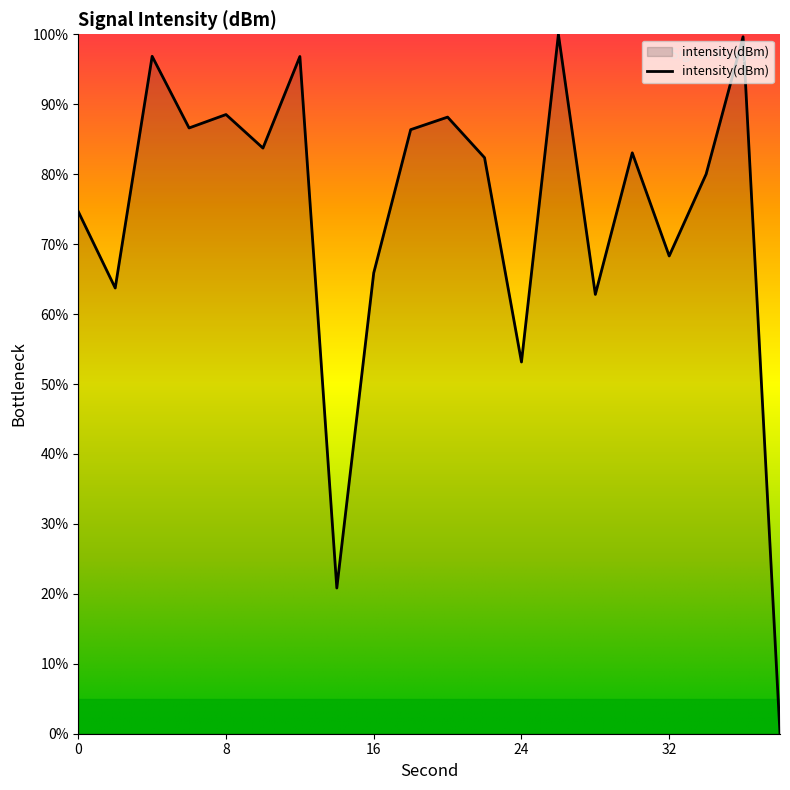

What is the difference between the maximum and minimum values?

100.0